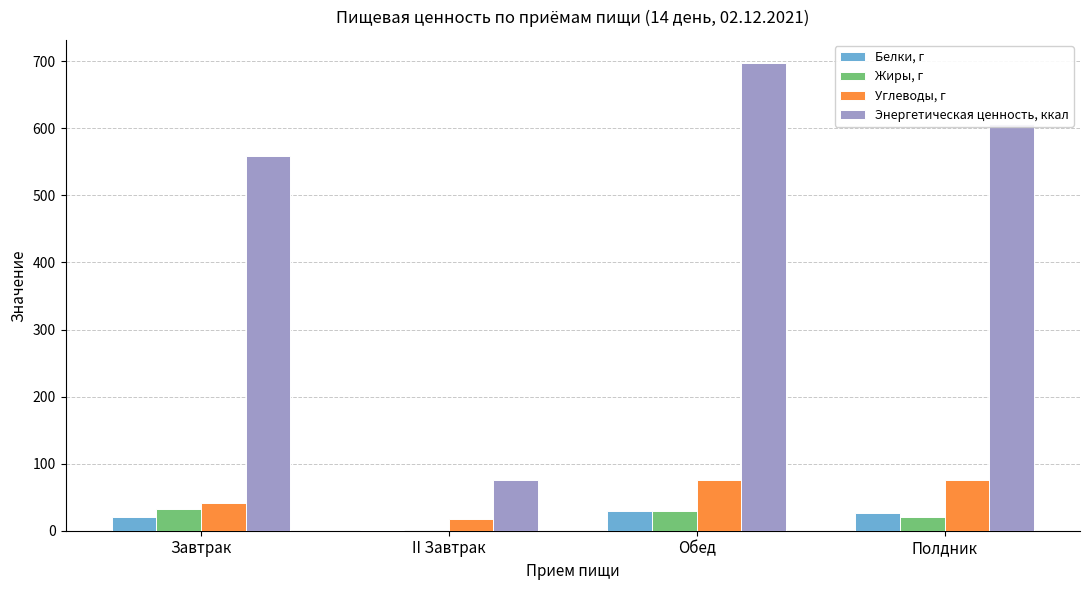

True or false: Углеводы, г has a value of 41.0 at Завтрак.

True